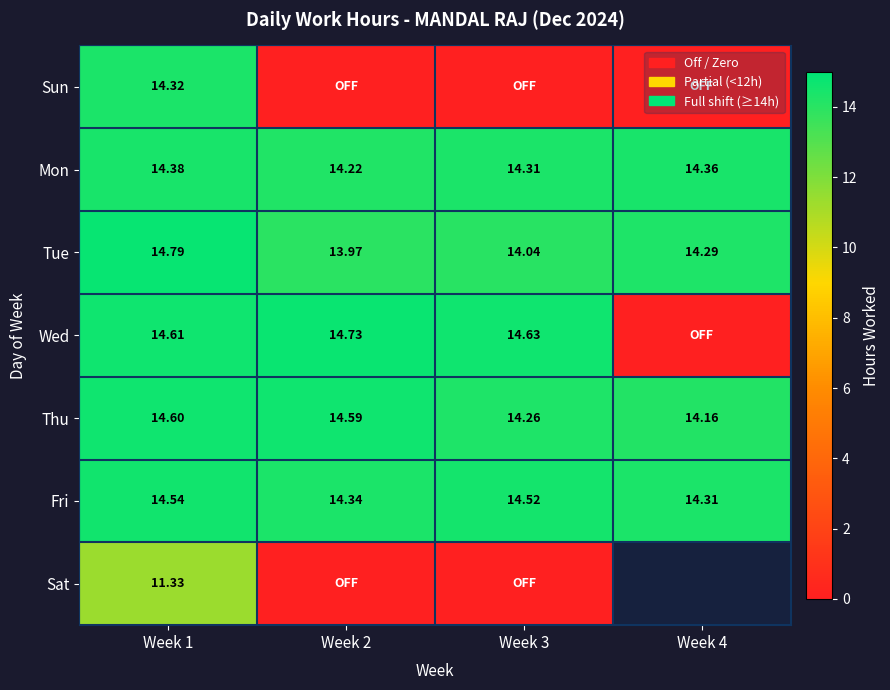

What is the sum of all Mon values?

57.3